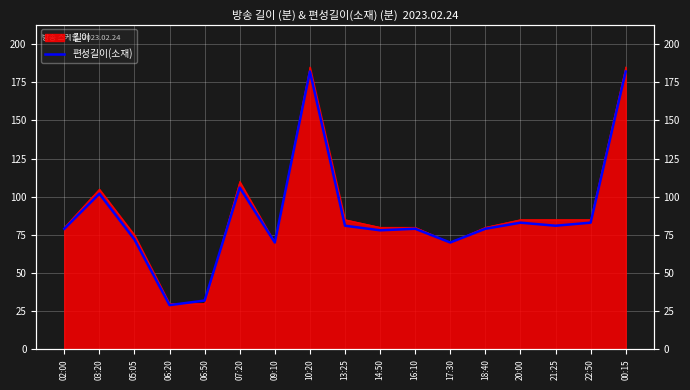

What is the difference between the second highest and second lowest values?

150